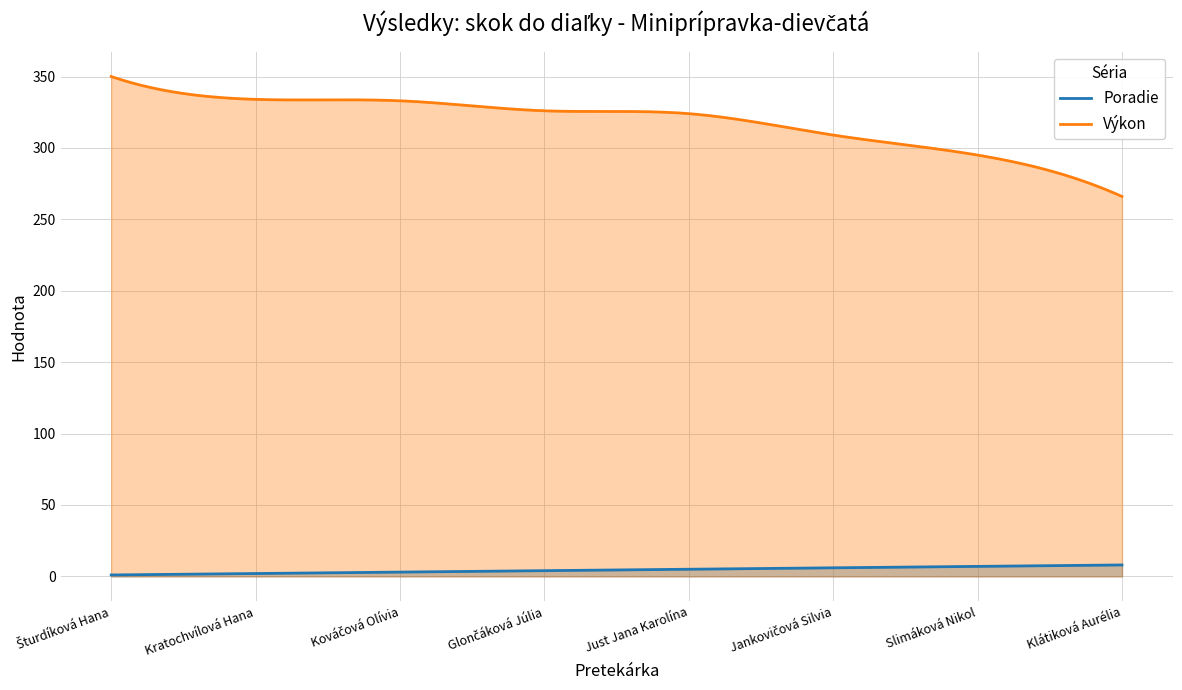

True or false: Poradie and Výkon intersect in this chart.

False